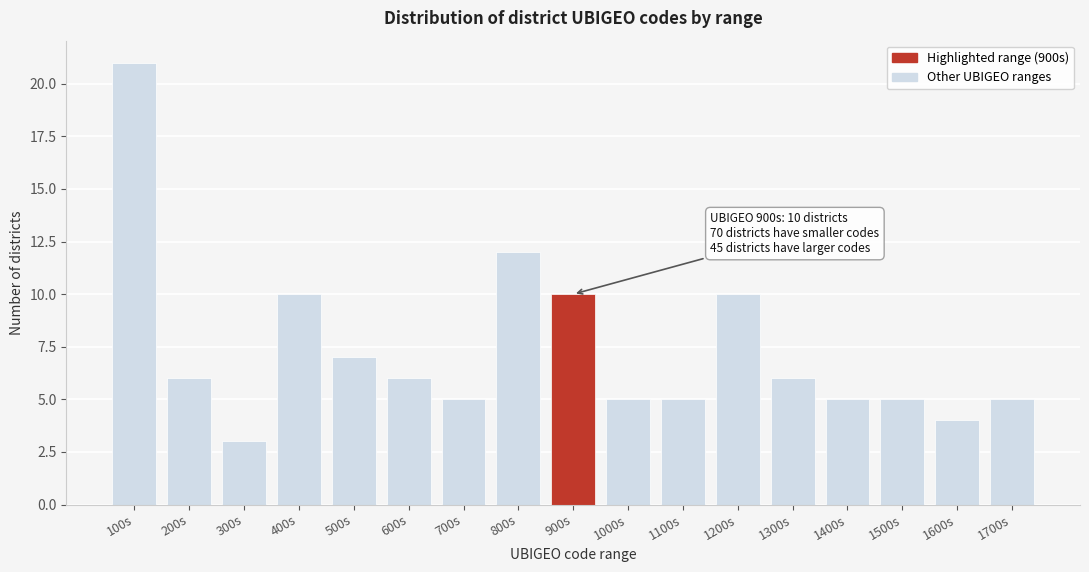

Reading left to right, transcribe all the data shown in this chart.

100s=21	200s=6	300s=3	400s=10	500s=7	600s=6	700s=5	800s=12	900s=10	1000s=5	1100s=5	1200s=10	1300s=6	1400s=5	1500s=5	1600s=4	1700s=5